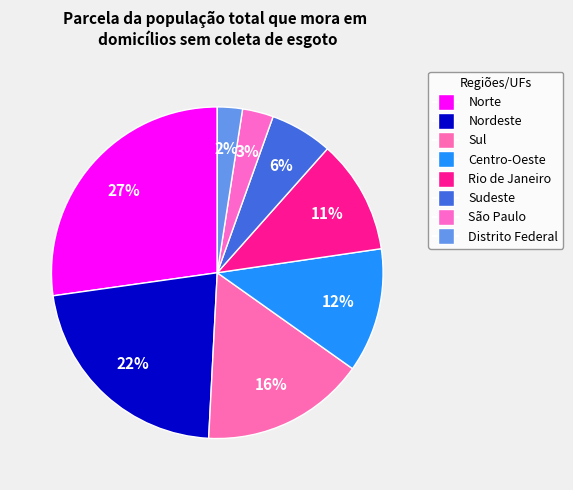

To the nearest percent, what portion does Rio de Janeiro represent?

11%